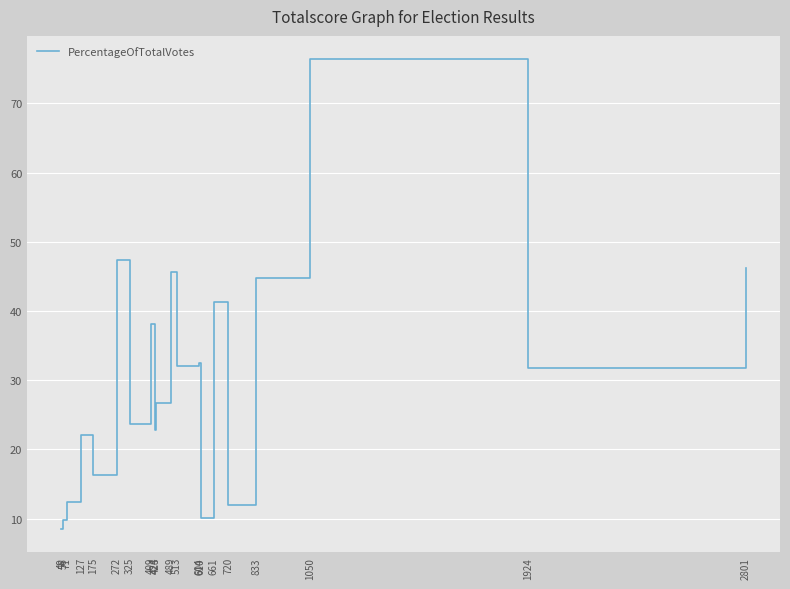

What is the minimum value shown in the chart?

8.5